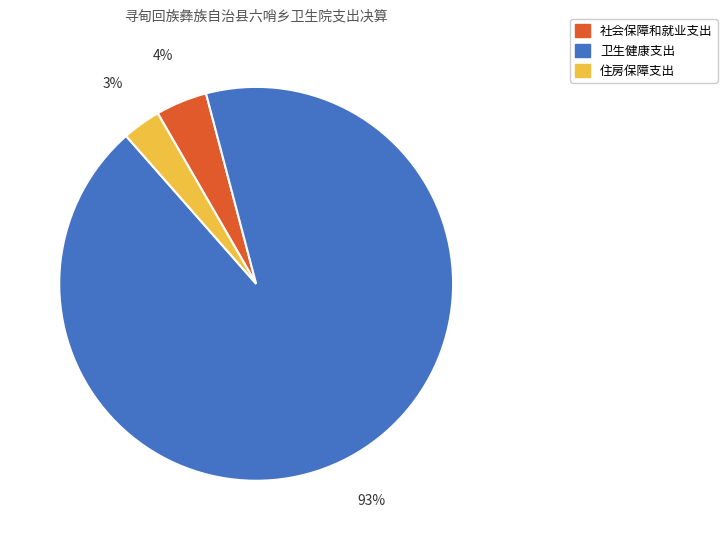

To the nearest percent, what is the average slice percentage?

33%